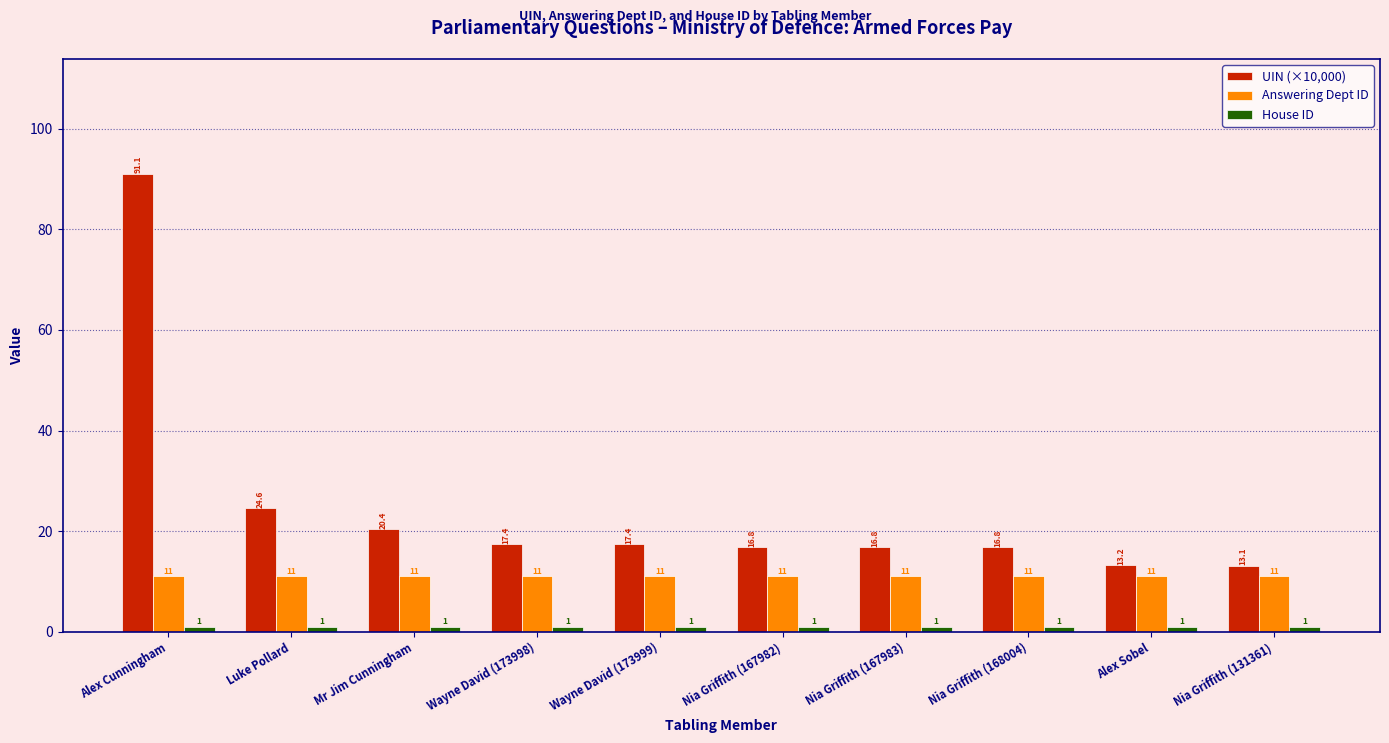

What is the difference between the maximum and minimum values in the UIN (×10,000) series?

78.0